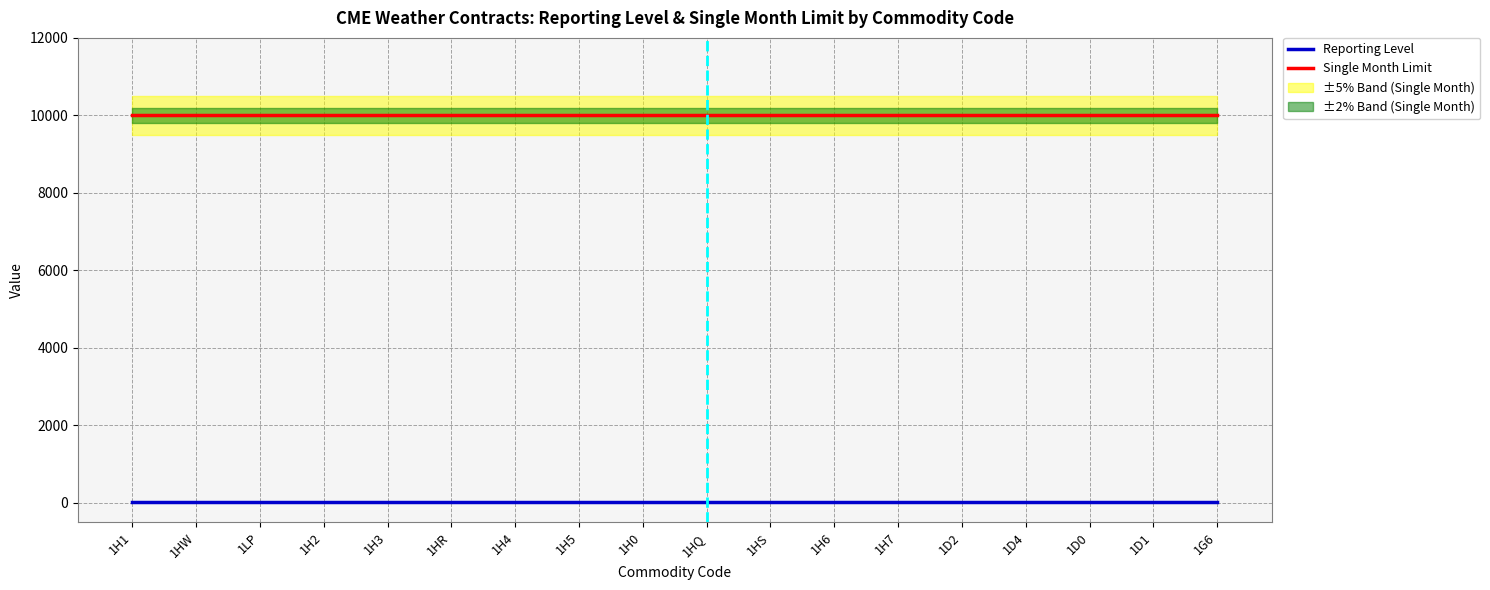

At which label does Reporting Level reach its minimum?

1H1